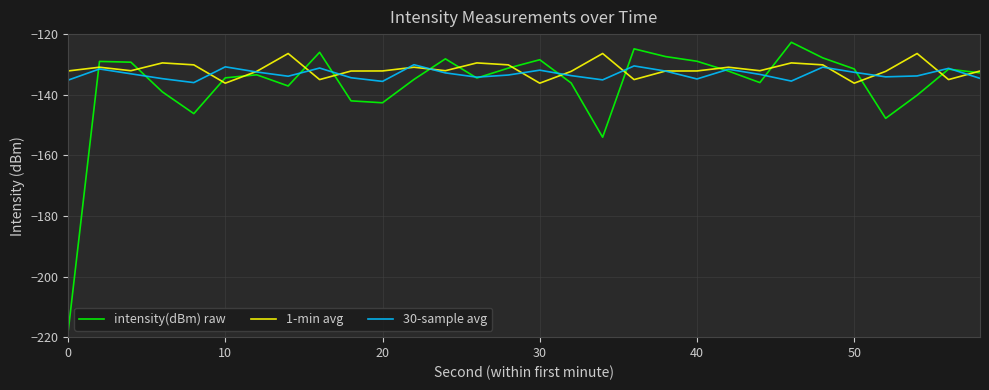

What is the highest value of the 1-min avg series?

-126.4